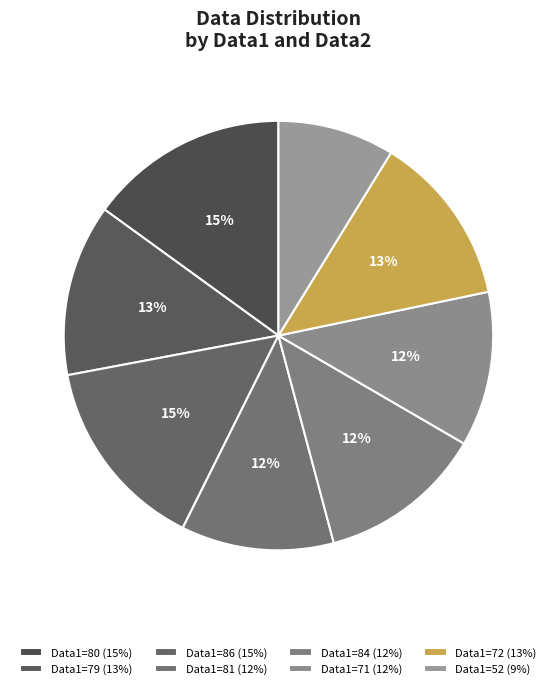

What is the largest slice in the pie chart?

80